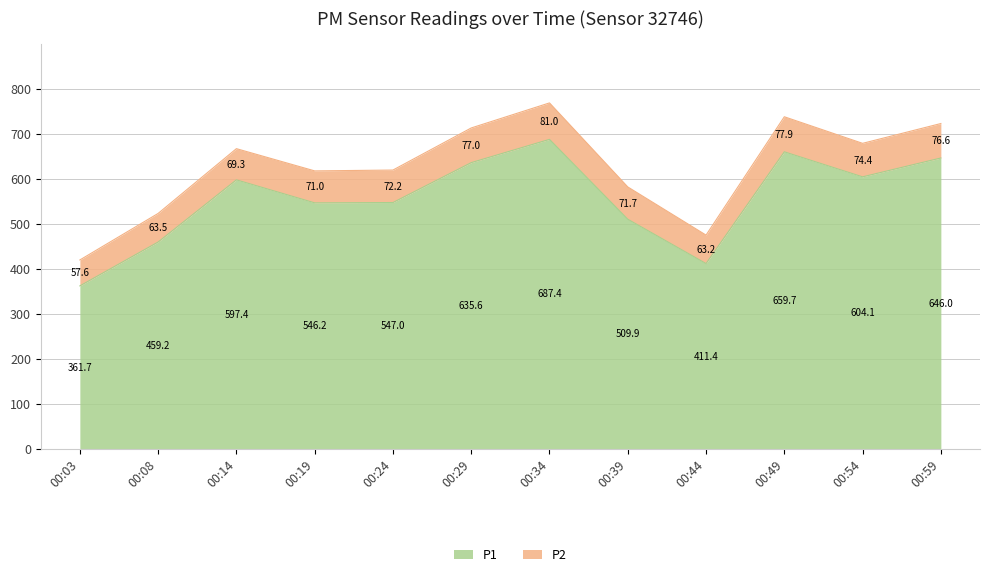

What is the minimum value shown in the chart?

361.7